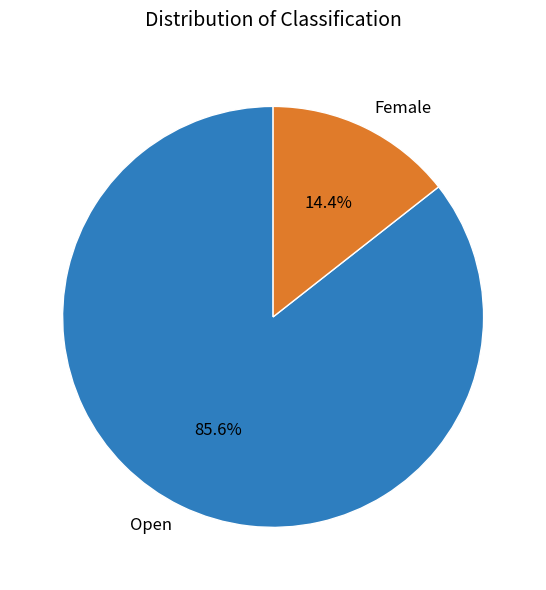

To the nearest percent, what is the combined percentage of Open and Female?

100%